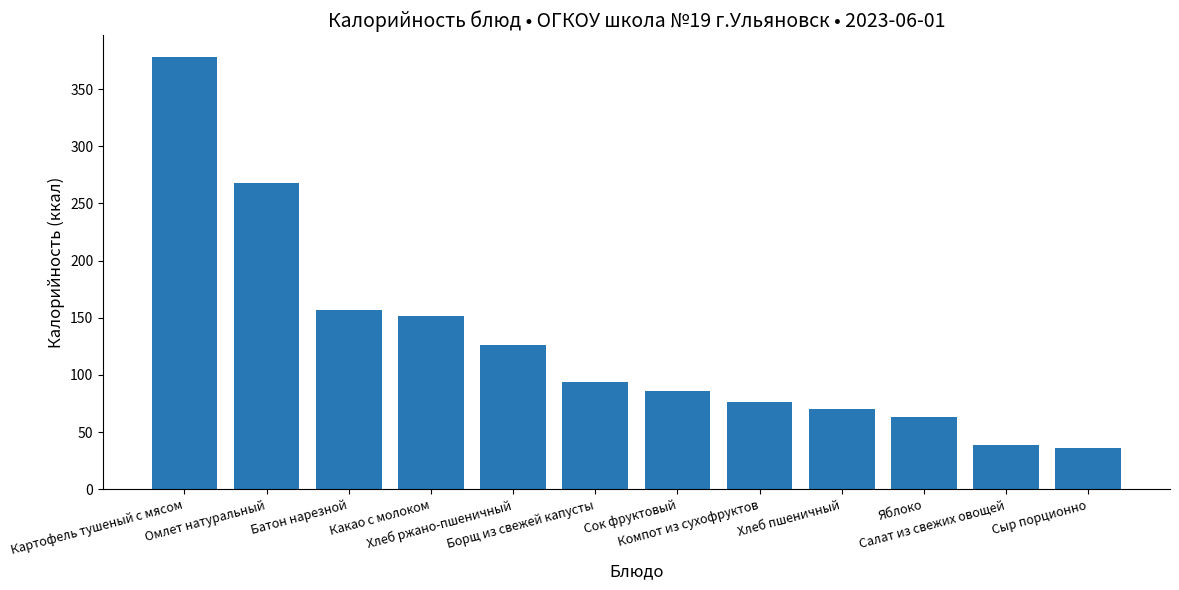

Count the number of categories in the chart.

12